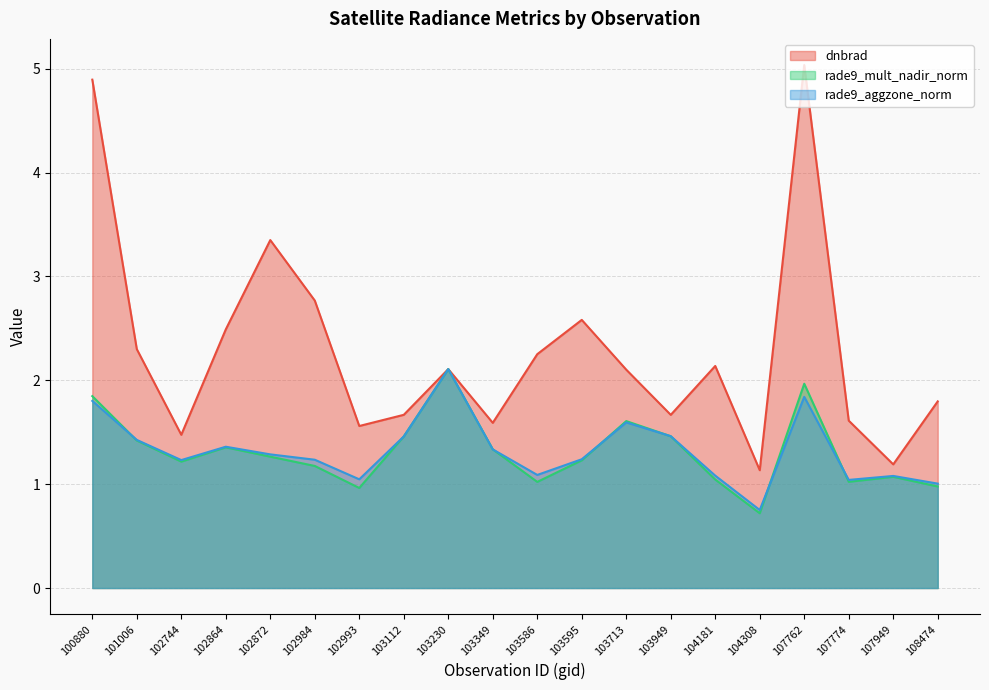

How many values in the rade9_aggzone_norm series exceed 1?

19